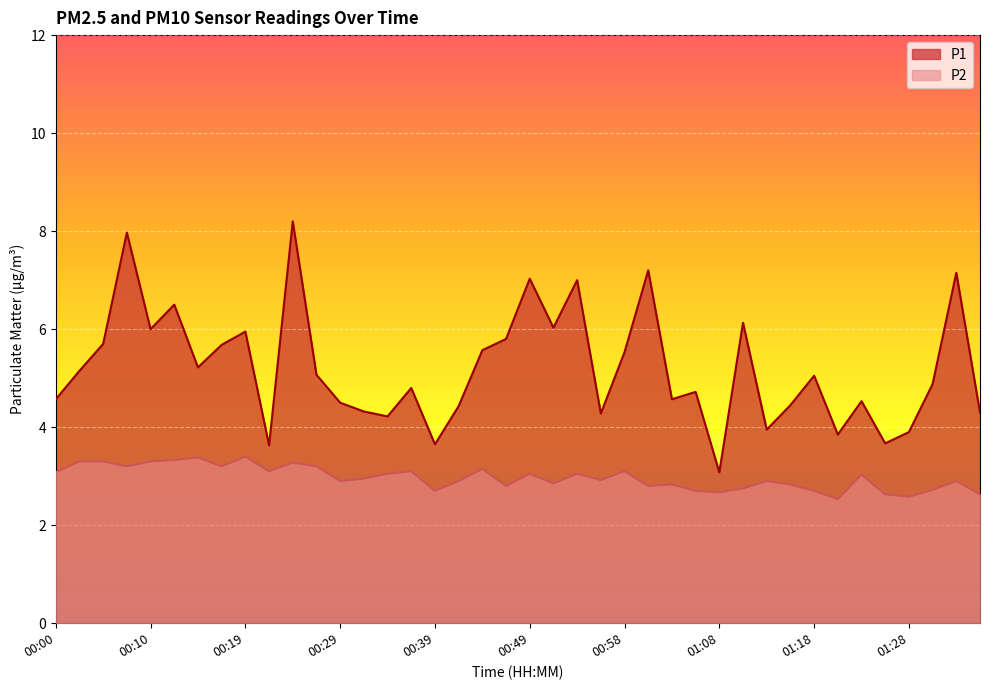

Which has a higher value, 01:08 or 00:58?

00:58